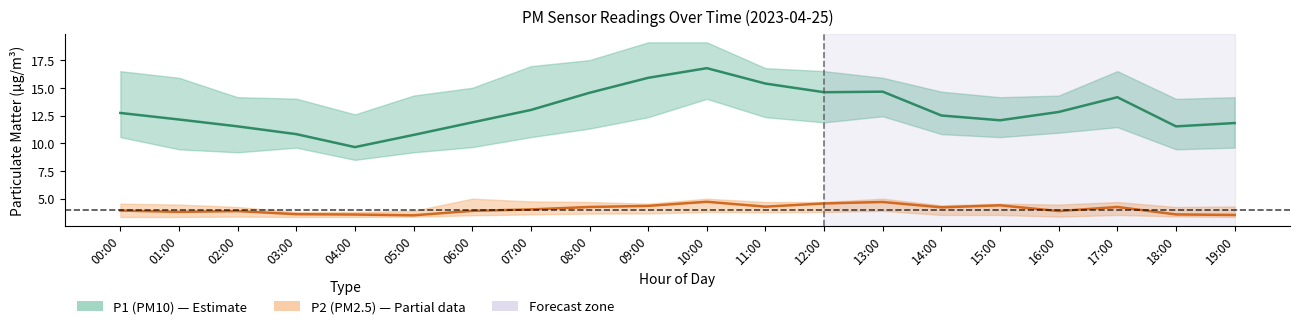

Which category has the highest value across all series?

10:00